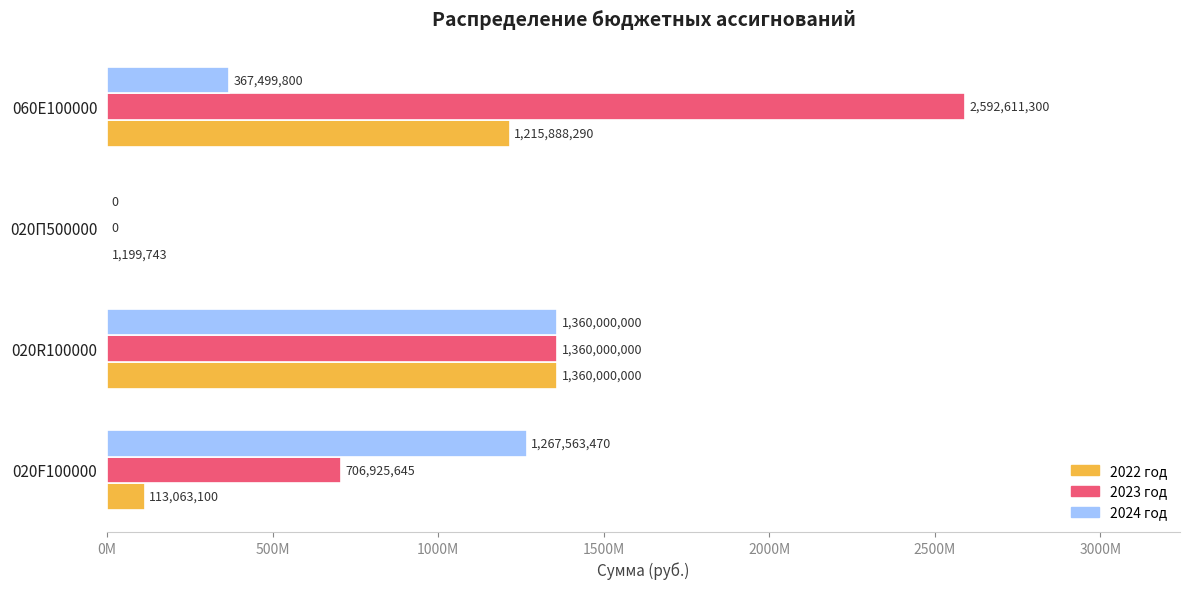

Which series has the widest spread of values?

2023 год